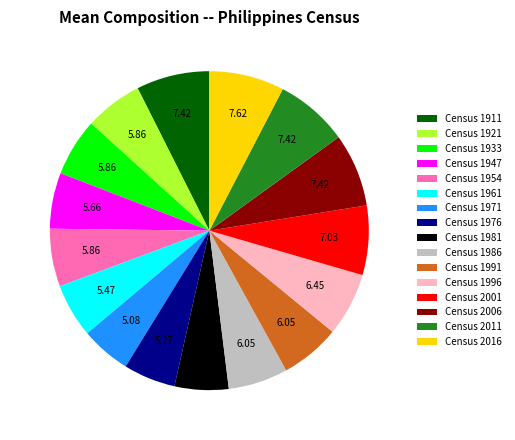

Is the sum of Census 1911 and Census 2011 greater than half?

No